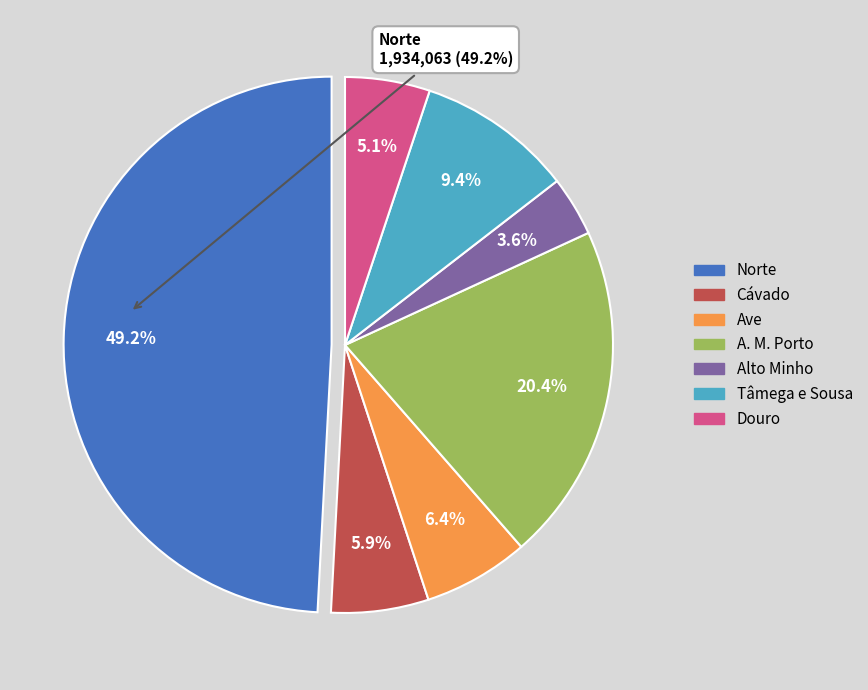

Does Norte represent more than half of the total?

No